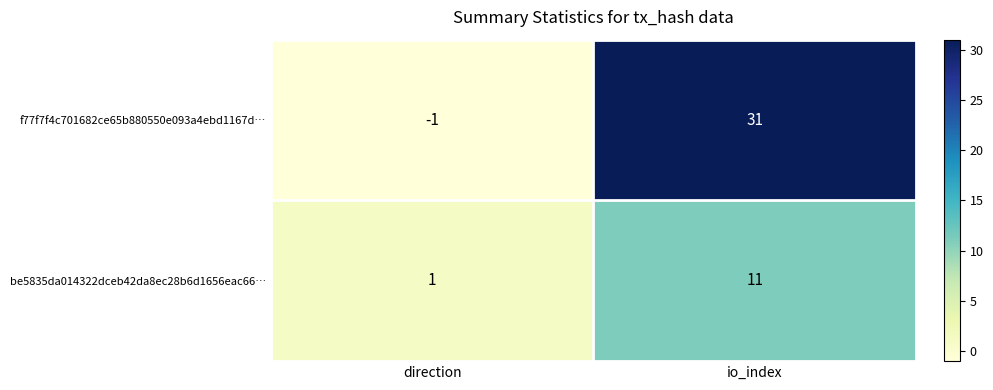

What is the average value of the f77f7f4c701682ce65b880550e093a4ebd1167d… series?

15